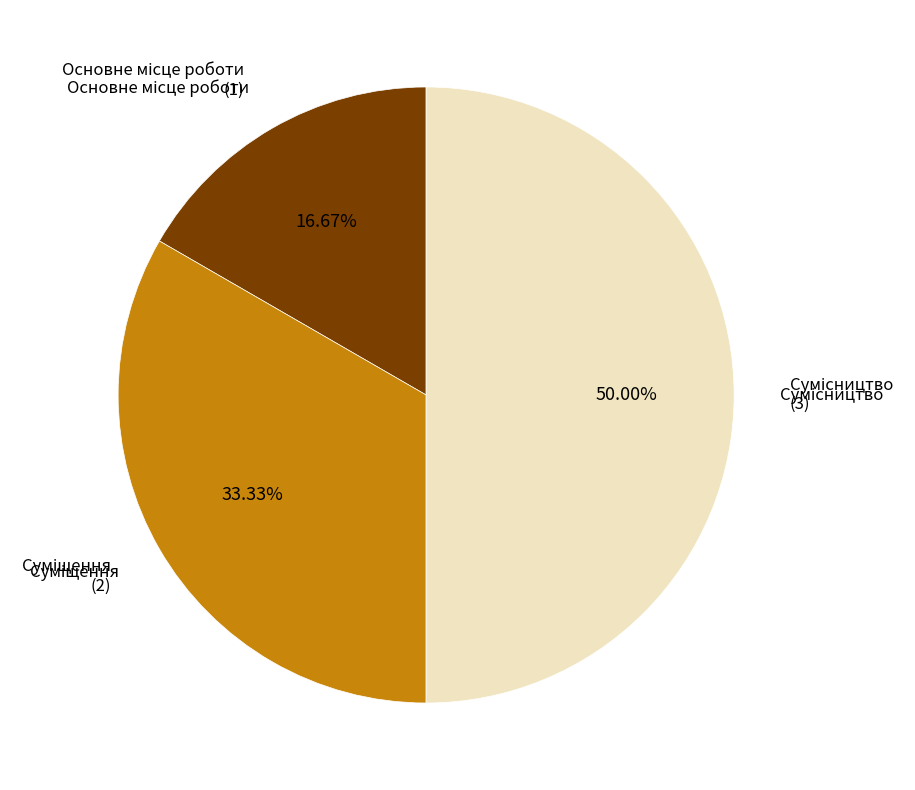

How many segments does this pie chart have?

3